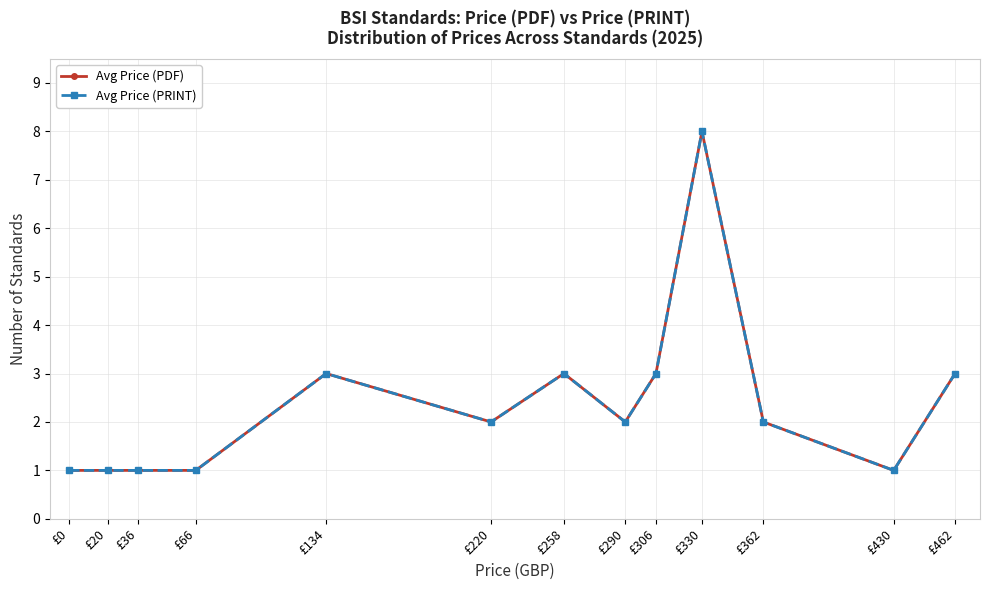

Is the value of Avg Price (PDF) at £0 greater than the value of Avg Price (PRINT) at £134?

No